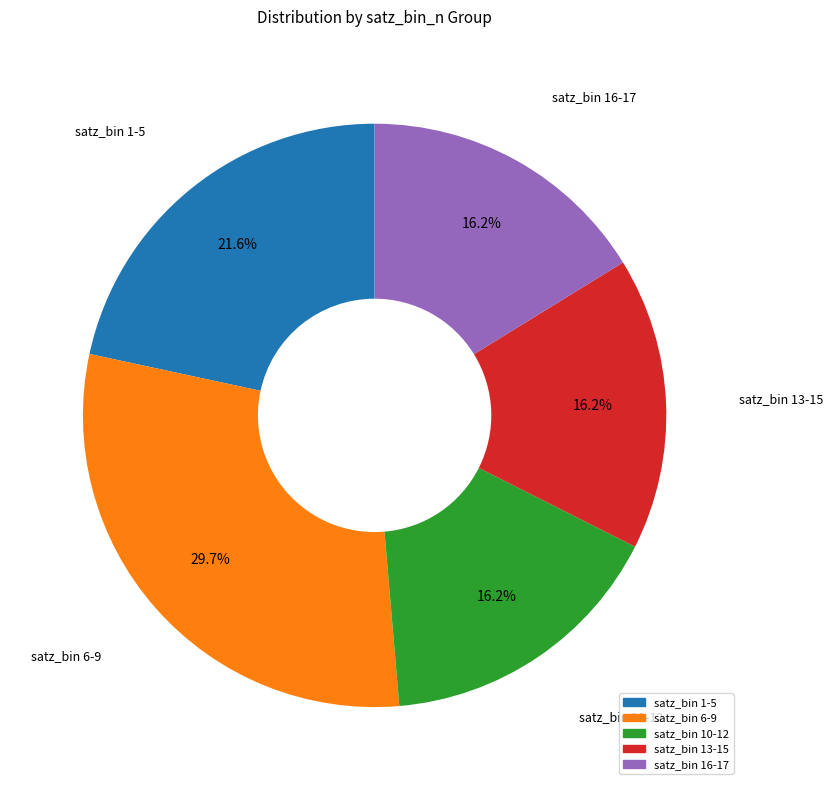

Does any single category account for the majority?

No